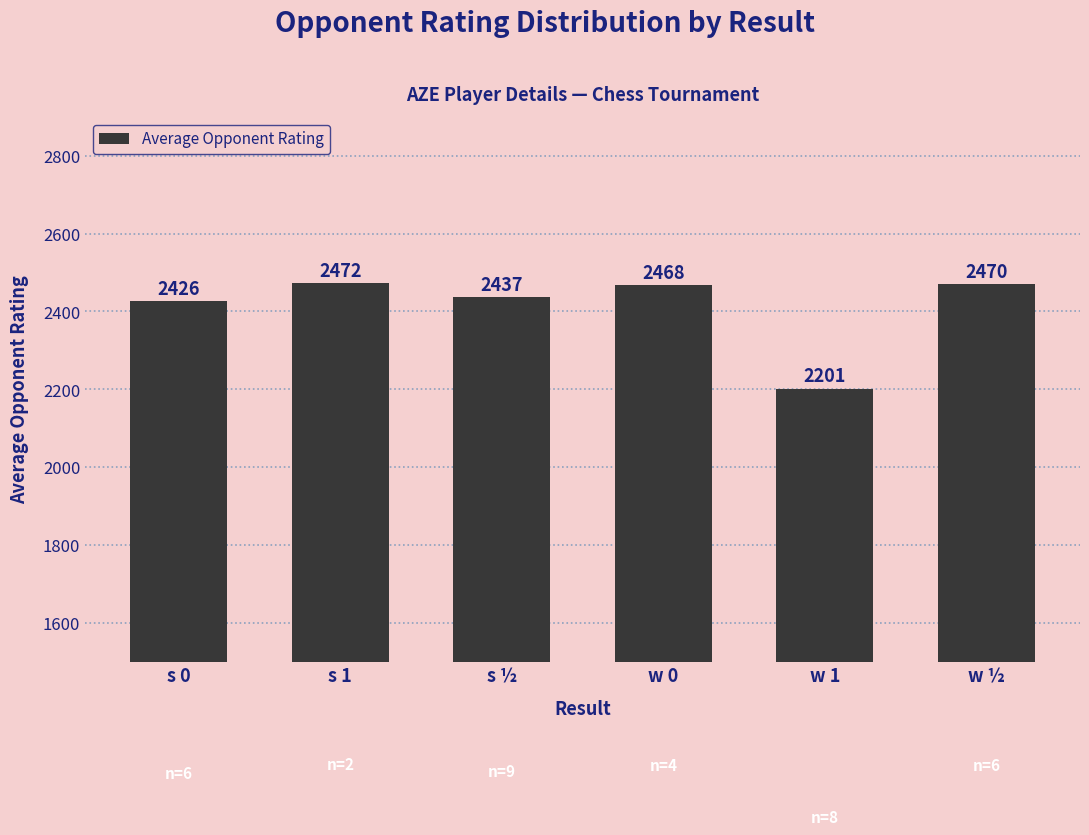

What is the label of the 1st bar from the right?

w ½